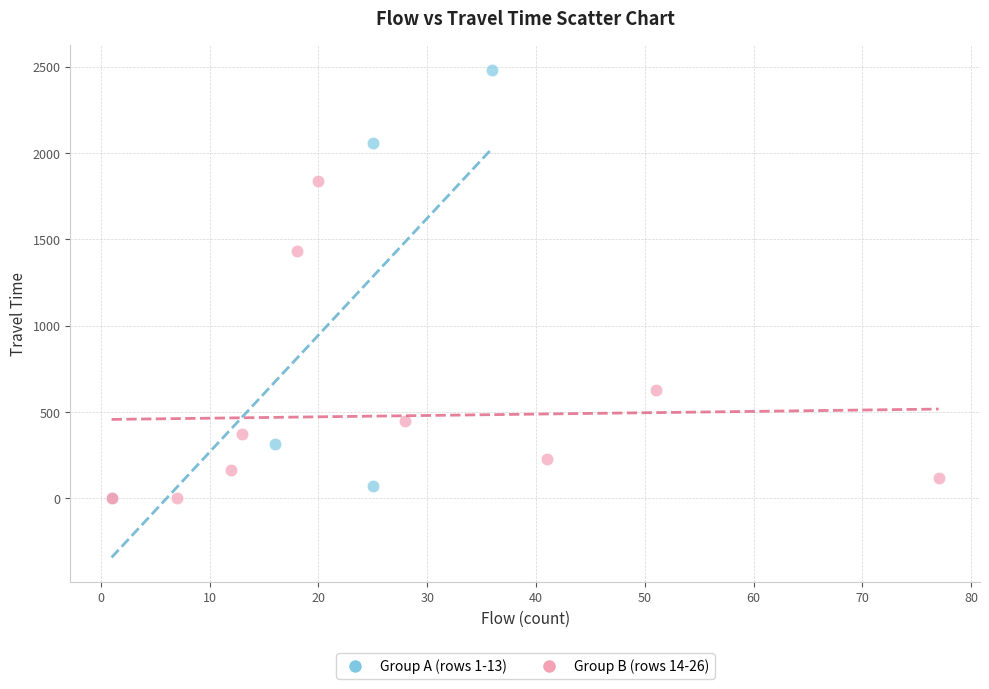

What are all the series names shown in the legend?

Group A (rows 1-13), Group B (rows 14-26)